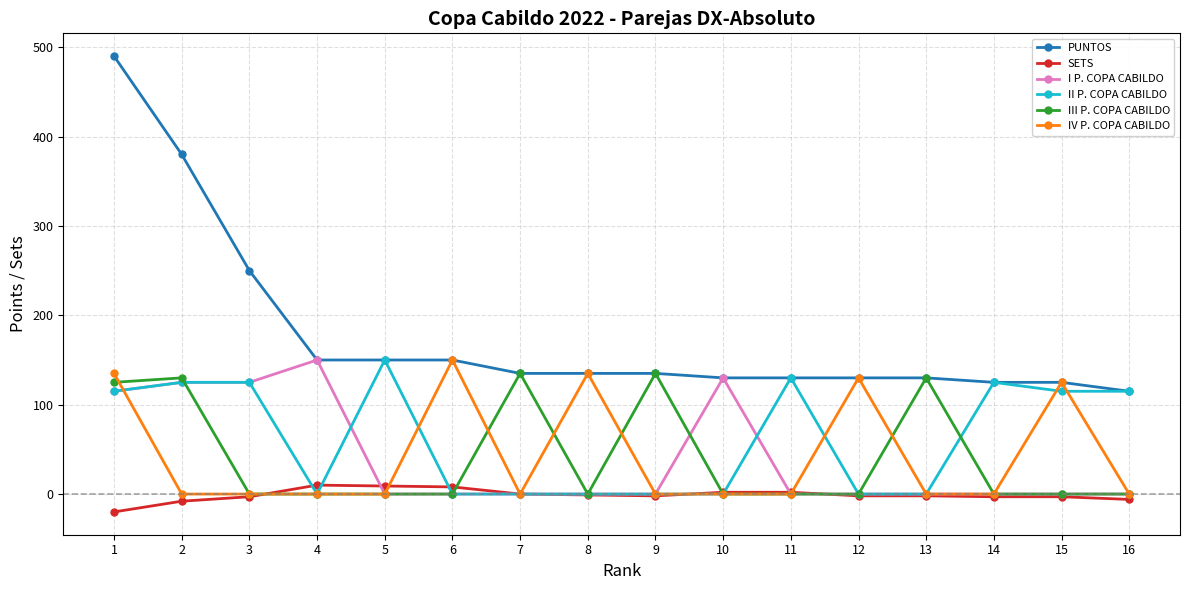

What is the maximum value for III P. COPA CABILDO?

135